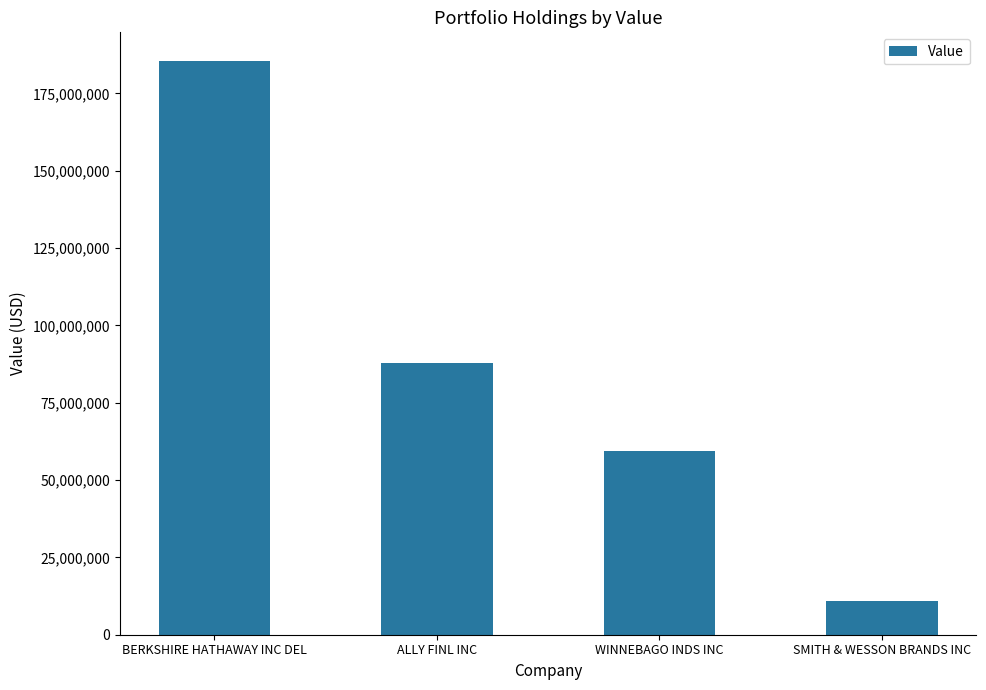

What is the average value?

85891264